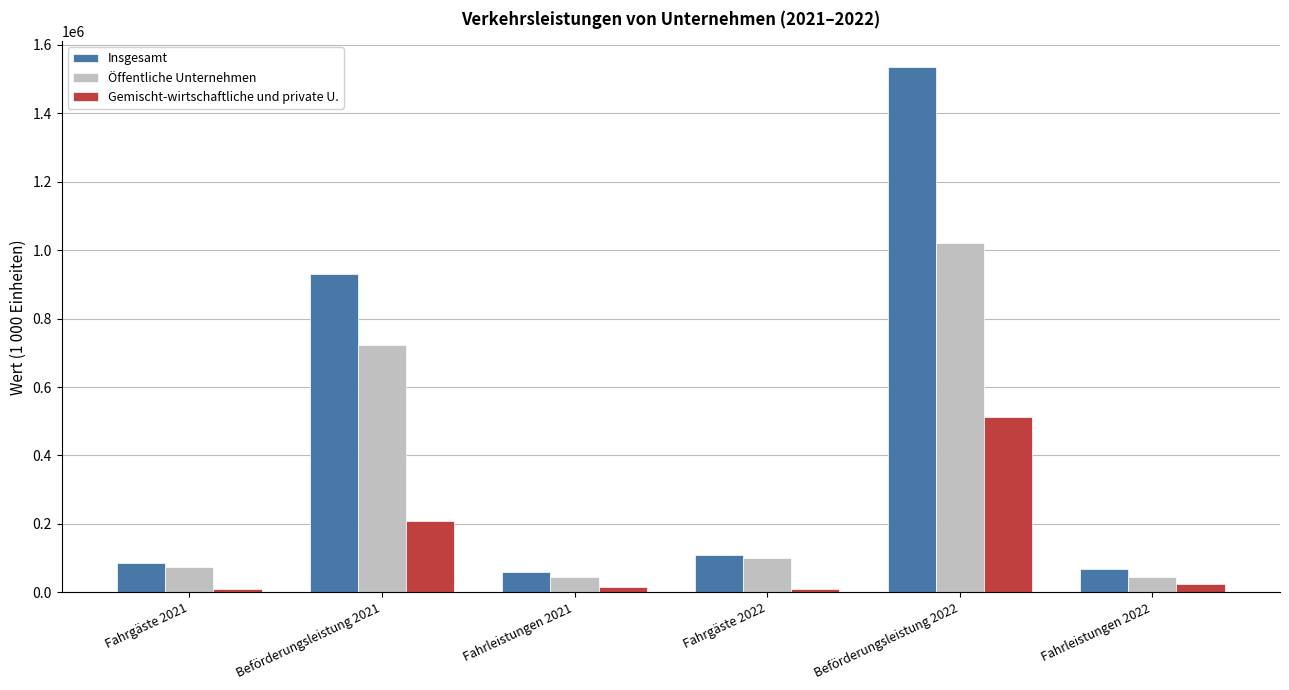

What is the value of the Gemischt-wirtschaftliche und private U. bar at the 6th from the left?

24088